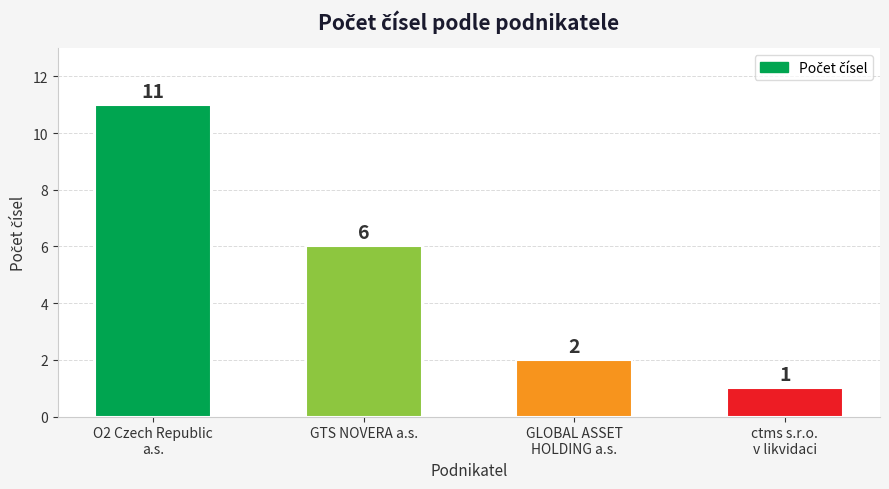

What value does the data have at O2 Czech Republic
a.s.?

11